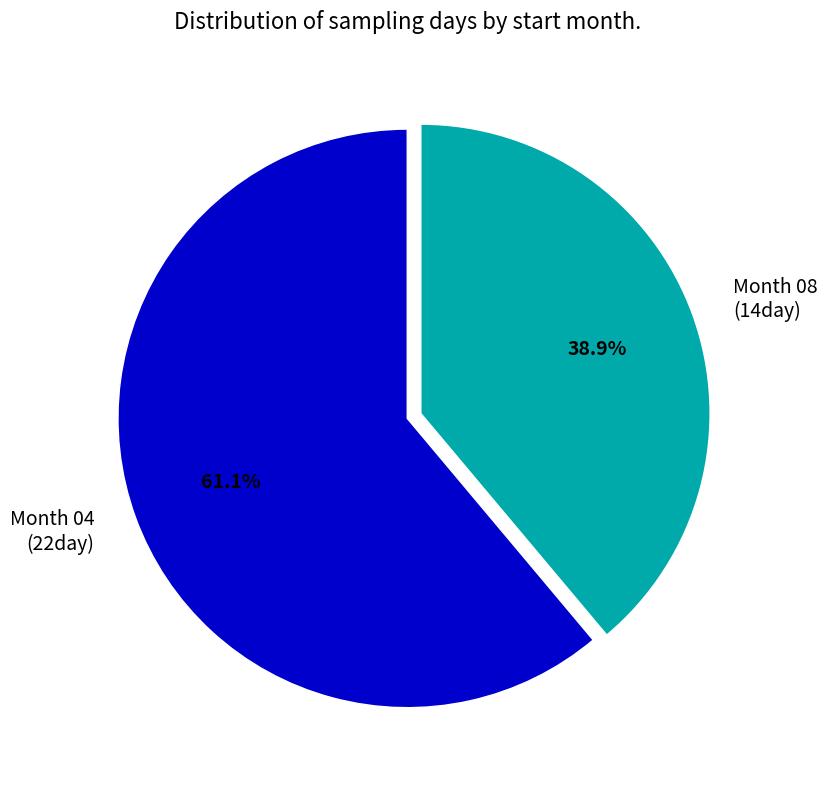

What is the total percentage of Month 08 (14day) and Month 04 (22day)?

100.0%